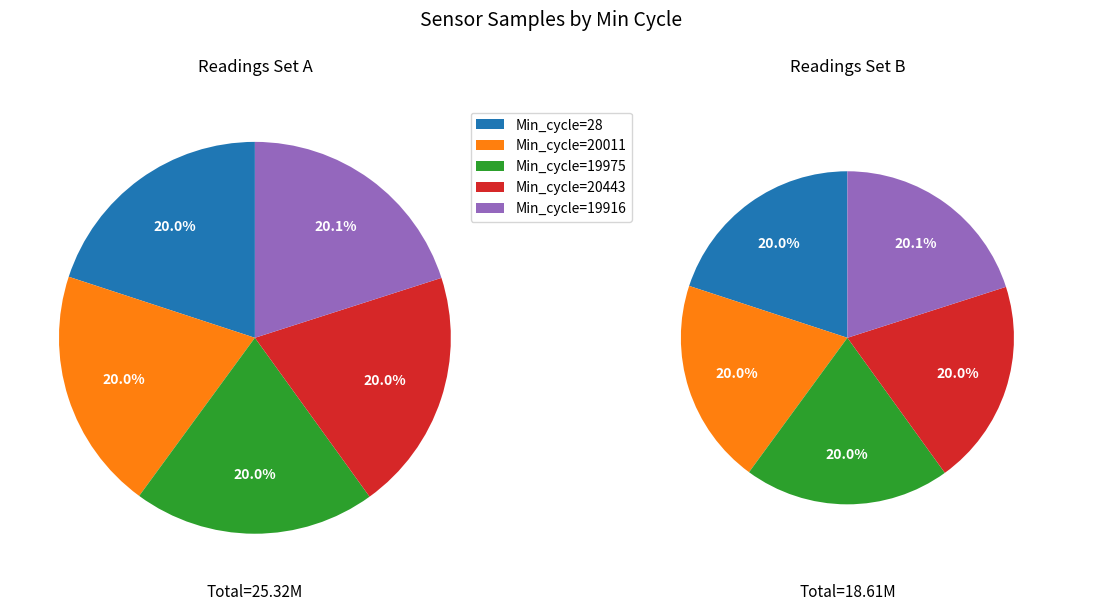

Combined, what portion of the pie is Min_cycle=28 and Min_cycle=19916?

40.0%